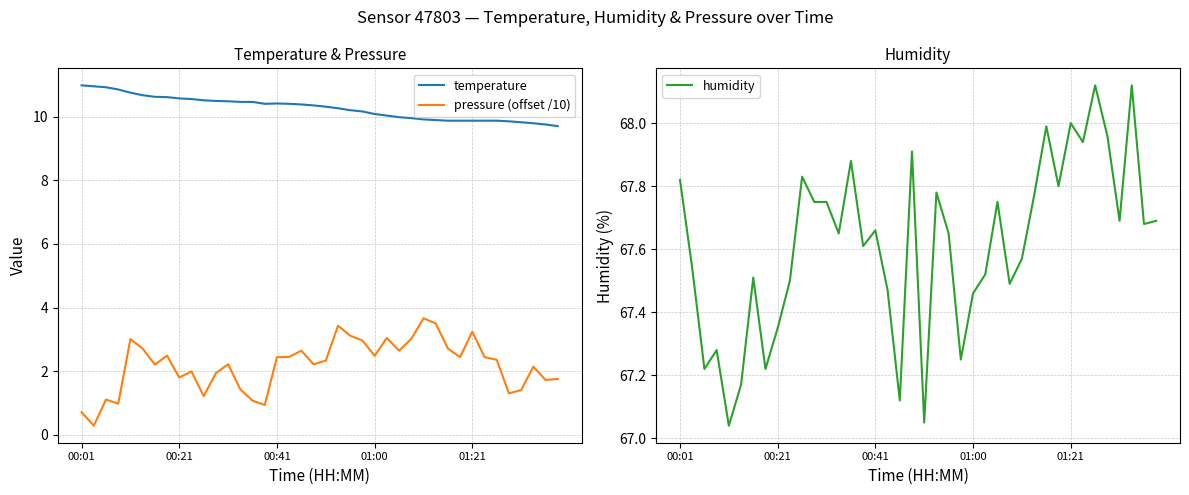

True or false: humidity and temperature cross at least once.

False